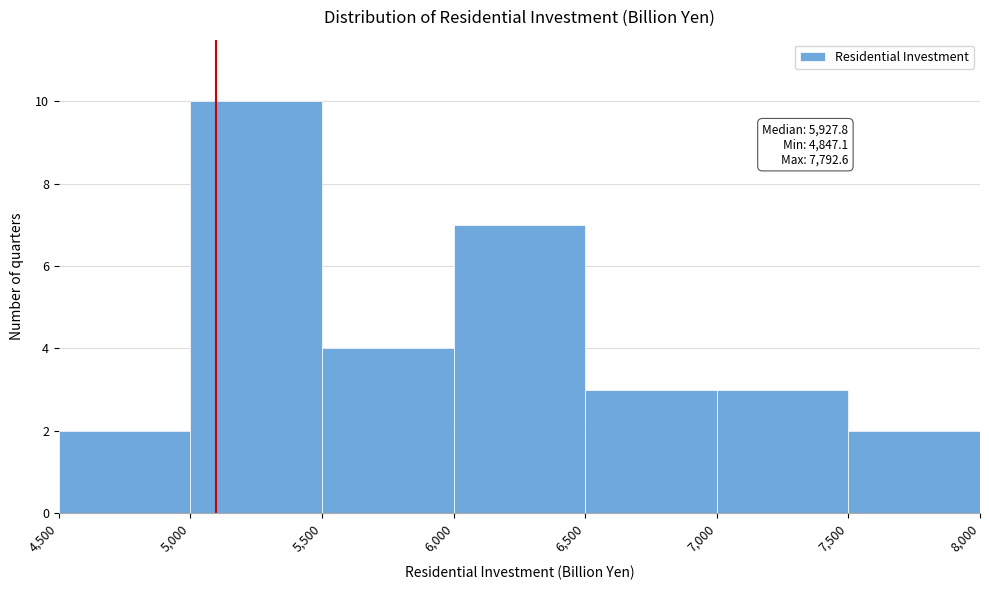

Over which range of the x-axis is the bar tallest?

5,000 to 5,500